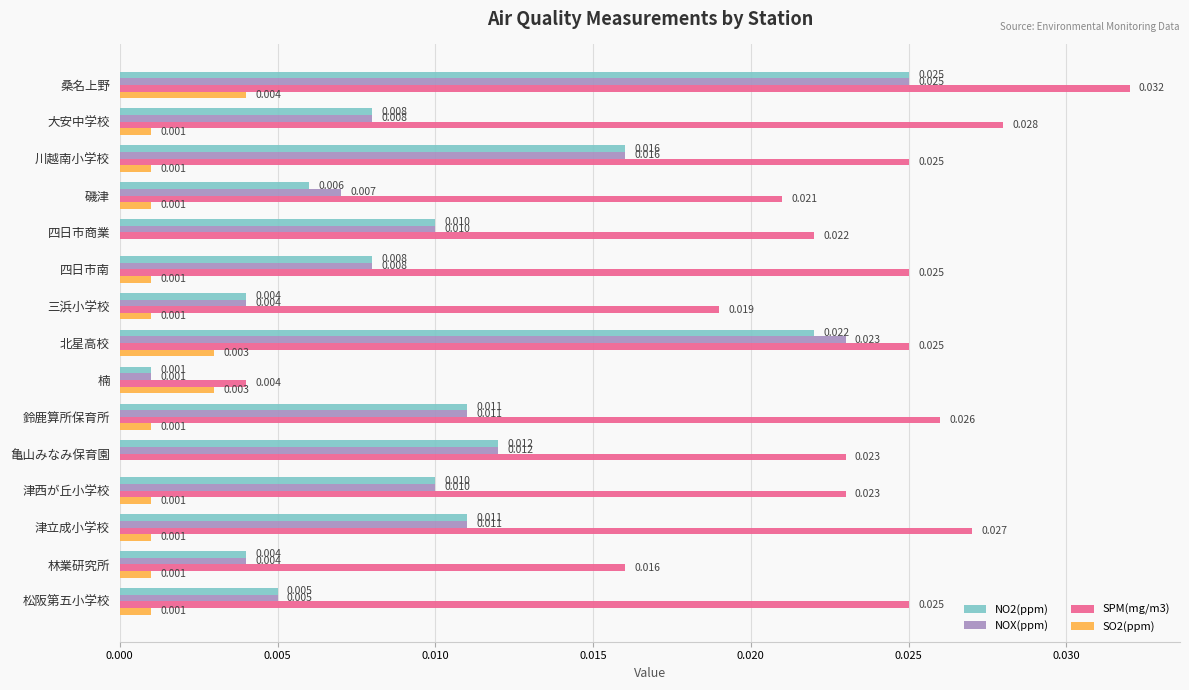

Which category has the highest value in the NOX(ppm) series?

桑名上野